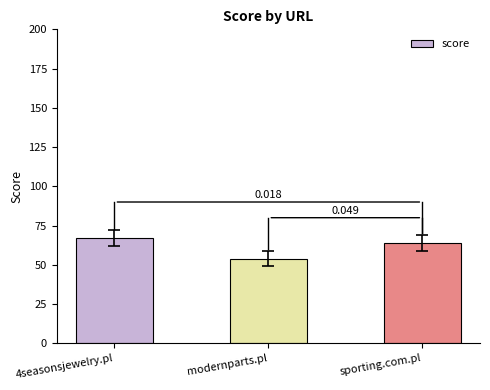

How many bars are there in total?

3